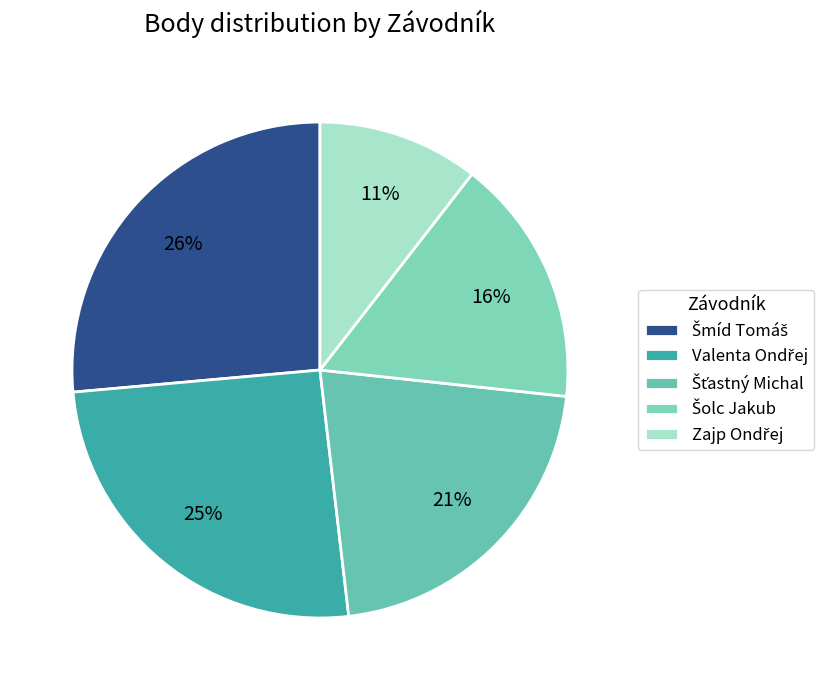

Combined, what portion of the pie is Zajp Ondřej and Šťastný Michal?

32.0%